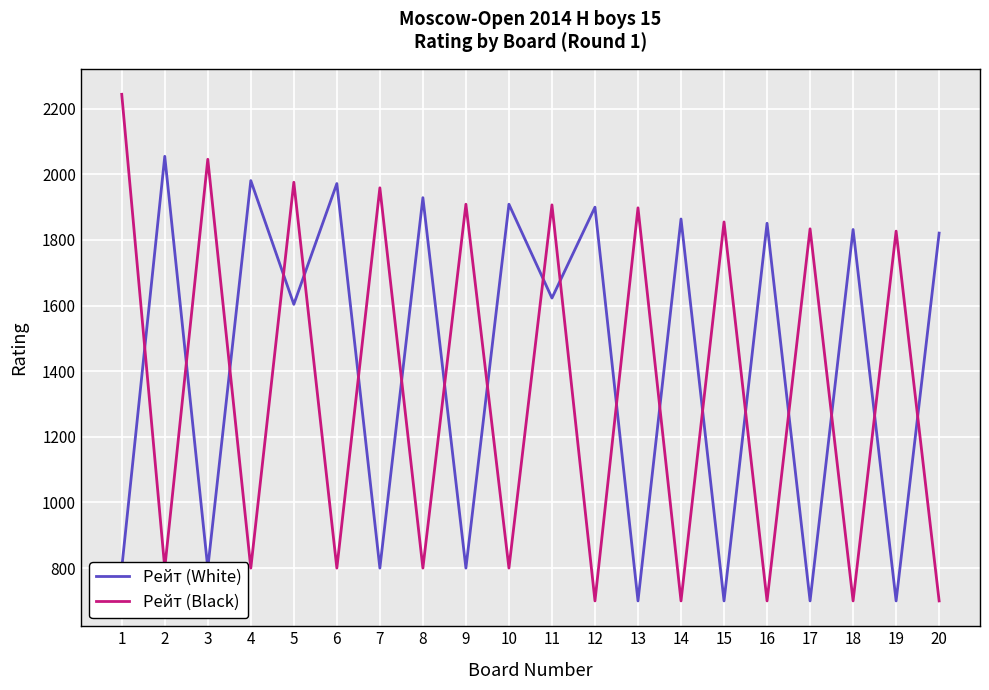

What is the maximum value for Рейт (Black)?

2244